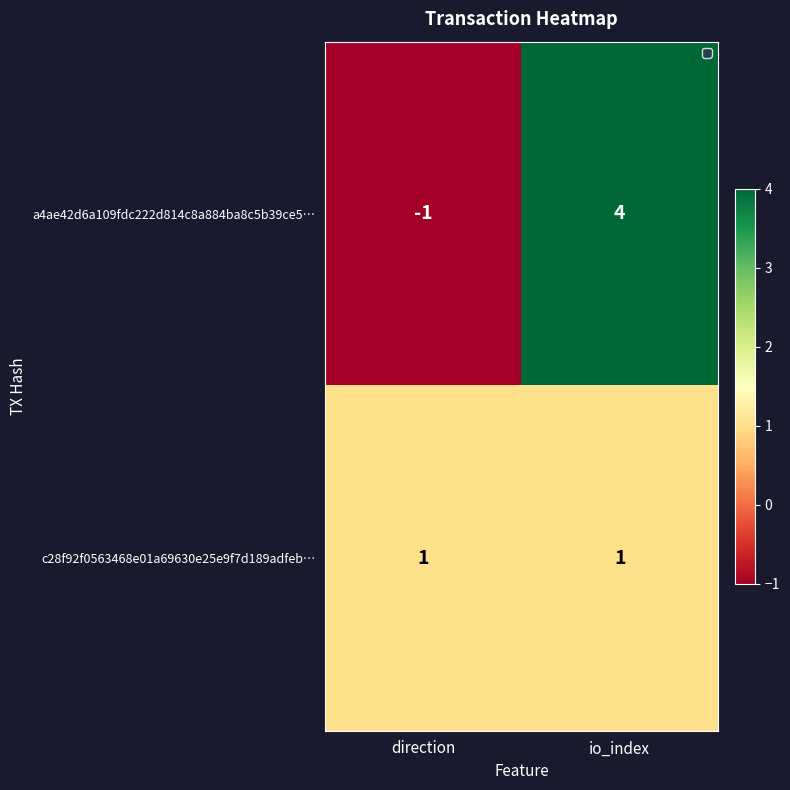

How many data points does each series have?

2